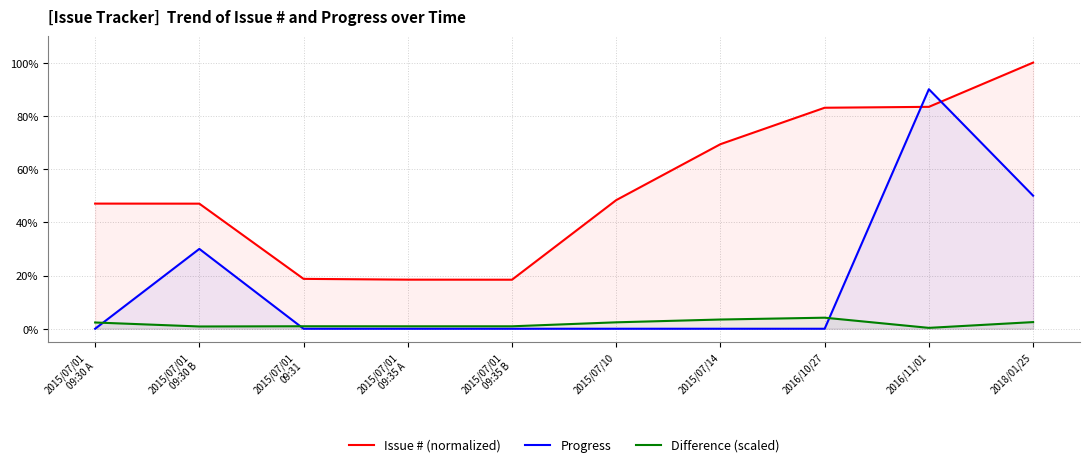

At which label is Progress closest to 45?

2018/01/25